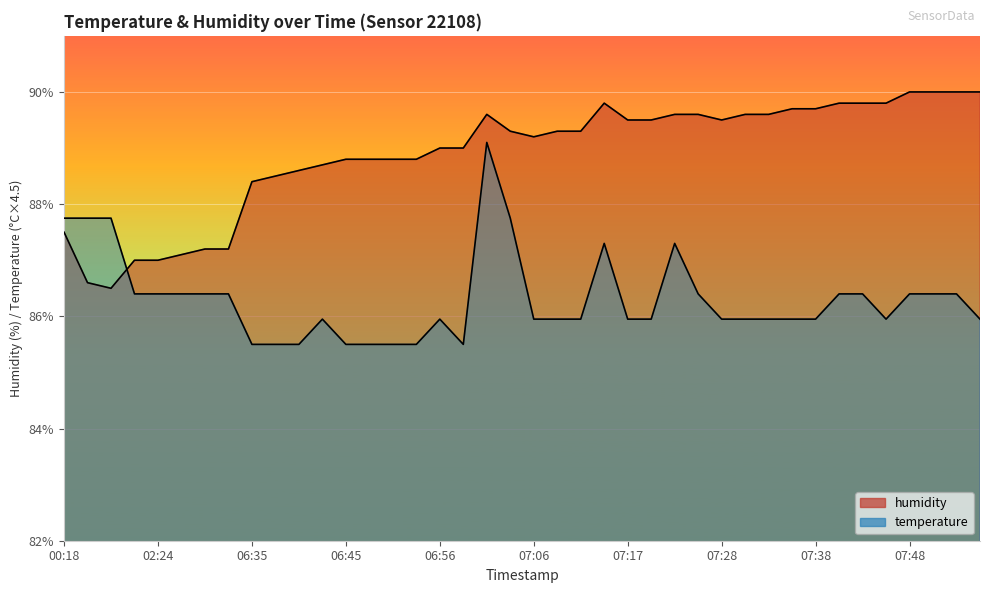

Reading left to right, transcribe all the data shown in this chart.

temperature: 00:18=87.8	00:20=87.8	00:23=87.8	02:22=86.4	02:24=86.4	02:27=86.4	02:30=86.4	02:32=86.4	06:35=85.5	06:38=85.5	06:40=85.5	06:43=86.0	06:45=85.5	06:48=85.5	06:51=85.5	06:53=85.5	06:56=86.0	06:59=85.5	07:01=89.1	07:04=87.8	07:06=86.0	07:09=86.0	07:11=86.0	07:14=87.3	07:17=86.0	07:19=86.0	07:22=87.3	07:25=86.4	07:28=86.0	07:30=86.0	07:33=86.0	07:36=86.0	07:38=86.0	07:41=86.4	07:43=86.4	07:46=86.0	07:48=86.4	07:51=86.4	07:53=86.4	07:56=86.0
humidity: 00:18=87.5	00:20=86.6	00:23=86.5	02:22=87.0	02:24=87.0	02:27=87.1	02:30=87.2	02:32=87.2	06:35=88.4	06:38=88.5	06:40=88.6	06:43=88.7	06:45=88.8	06:48=88.8	06:51=88.8	06:53=88.8	06:56=89.0	06:59=89.0	07:01=89.6	07:04=89.3	07:06=89.2	07:09=89.3	07:11=89.3	07:14=89.8	07:17=89.5	07:19=89.5	07:22=89.6	07:25=89.6	07:28=89.5	07:30=89.6	07:33=89.6	07:36=89.7	07:38=89.7	07:41=89.8	07:43=89.8	07:46=89.8	07:48=90.0	07:51=90.0	07:53=90.0	07:56=90.0